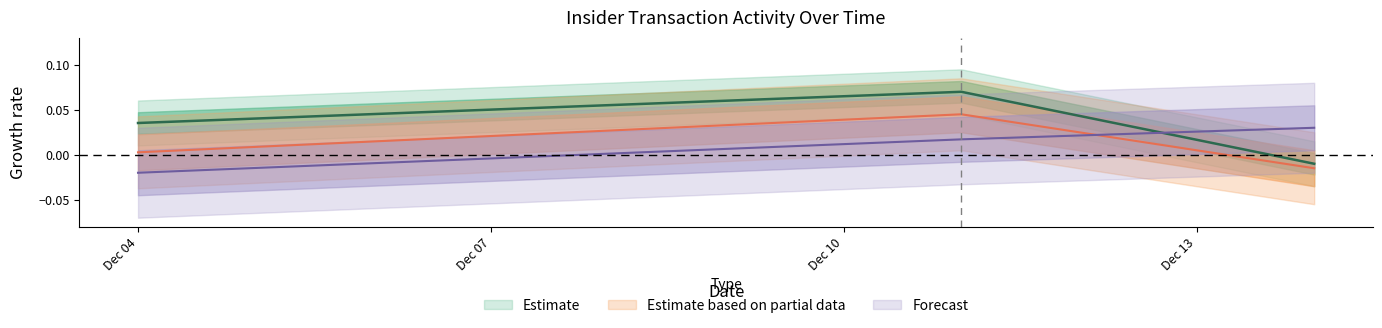

What is the spread (max minus min) of values at Dec 04?

0.1